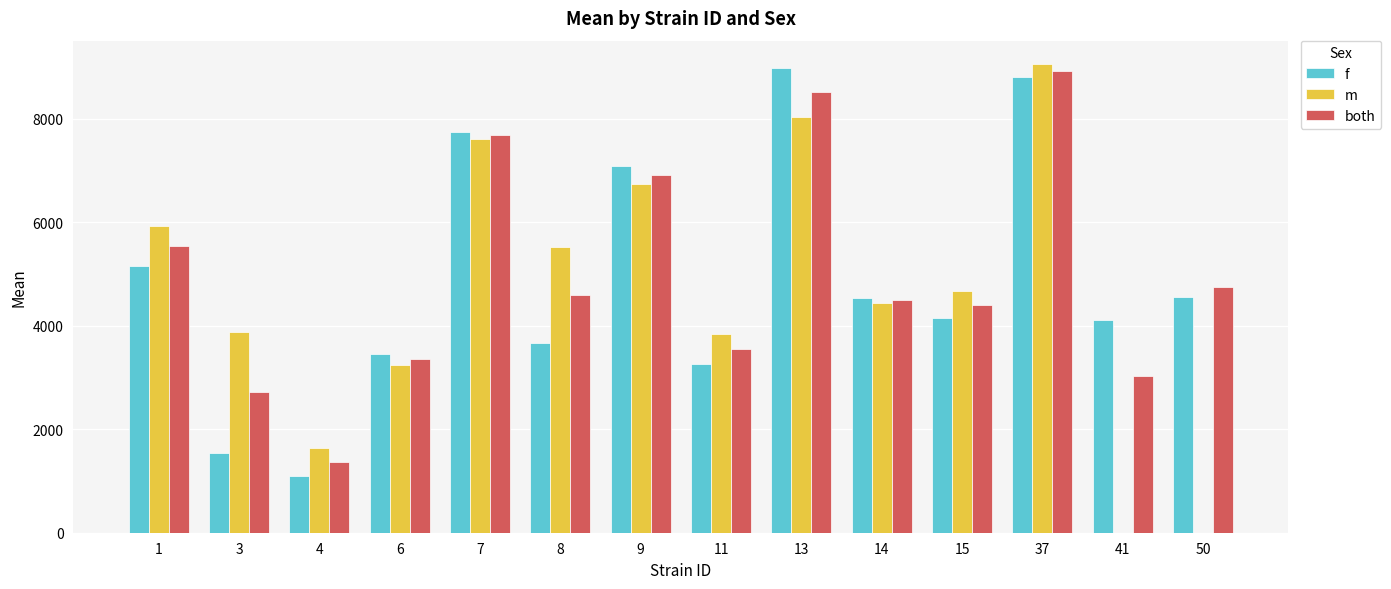

The f series shows 7755.1 at 7. True or false?

True